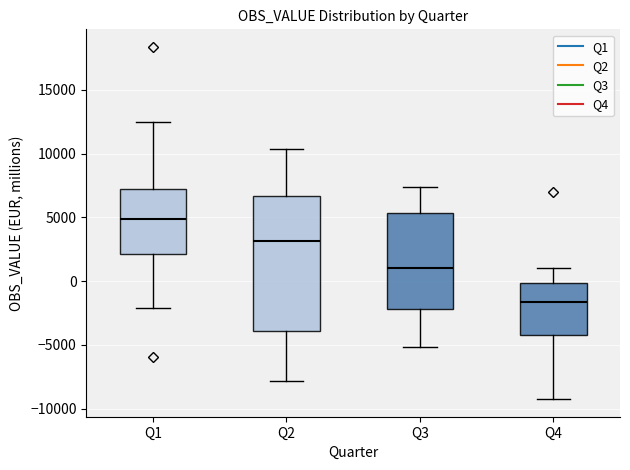

Which box is the tallest, from its lower edge to its upper edge?

Q2